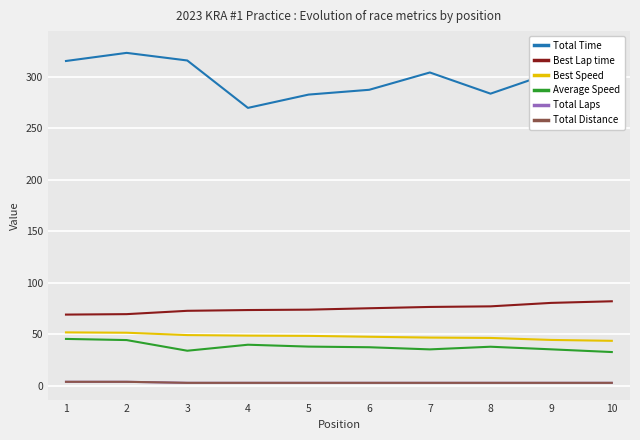

True or false: Total Distance has more than 1 interior local peaks.

False